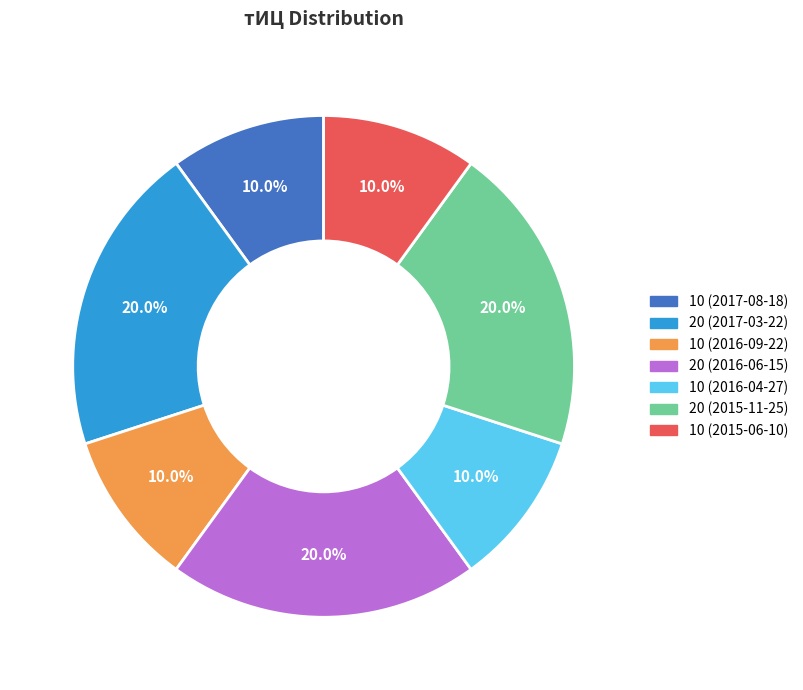

Approximately how many times larger is the value at 20 (2015-11-25) compared to 10 (2017-08-18)?

2.0